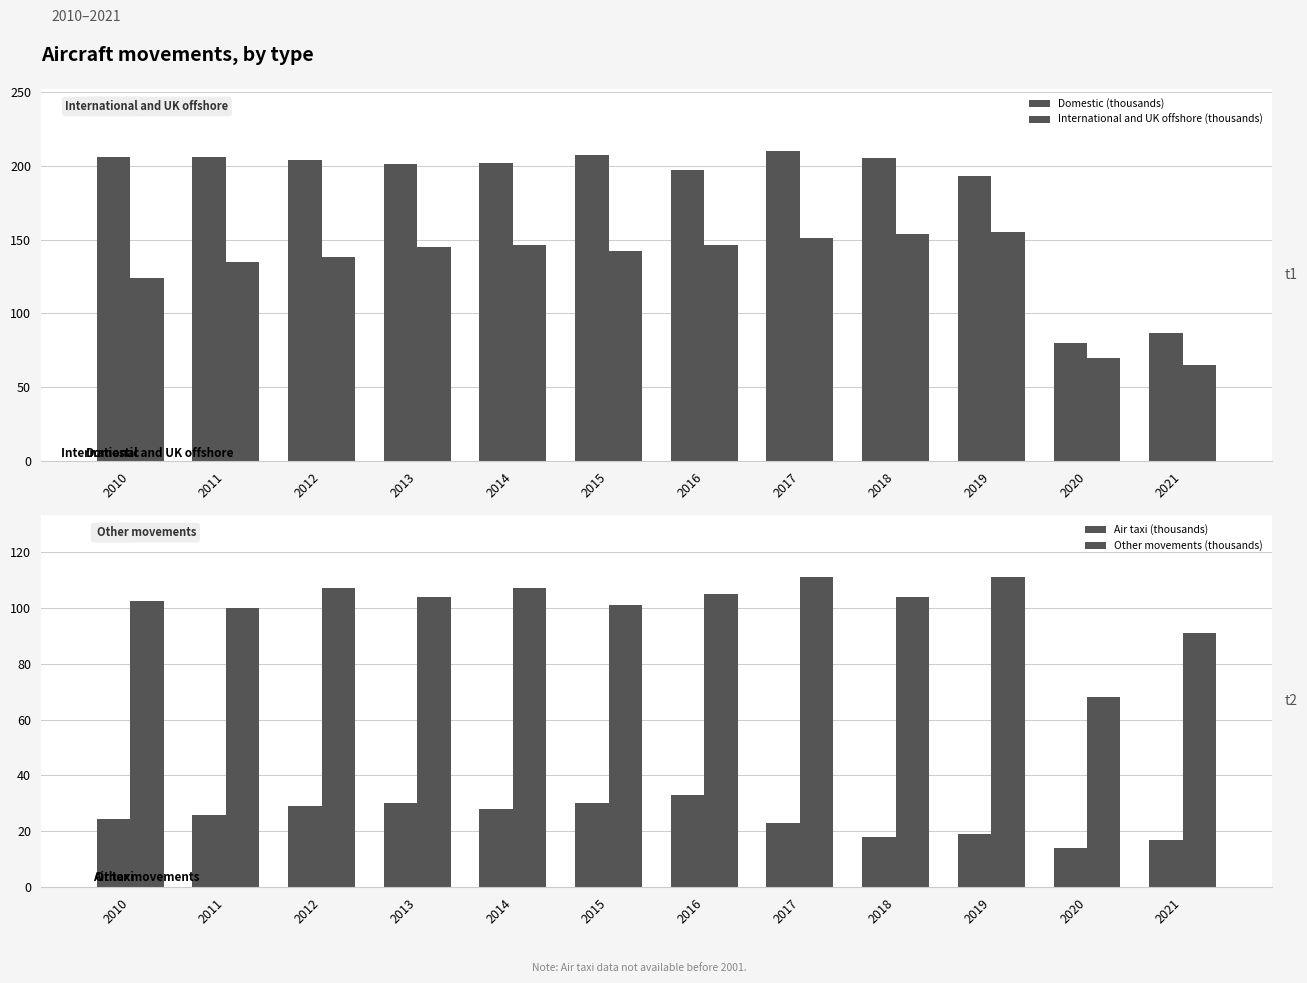

Reading left to right, what are all the values shown in this chart?

Domestic (thousands): 206.0	206.0	204.0	201.0	202.0	207.0	197.0	210.0	205.0	193.0	80.0	87.0
International and UK offshore (thousands): 124.0	135.0	138.0	145.0	146.0	142.0	146.0	151.0	154.0	155.0	70.0	65.0
Air taxi (thousands): 24.3	26.0	29.0	30.0	28.0	30.0	33.0	23.0	18.0	19.0	14.0	17.0
Other movements (thousands): 102.3	100.0	107.0	104.0	107.0	101.0	105.0	111.0	104.0	111.0	68.0	91.0